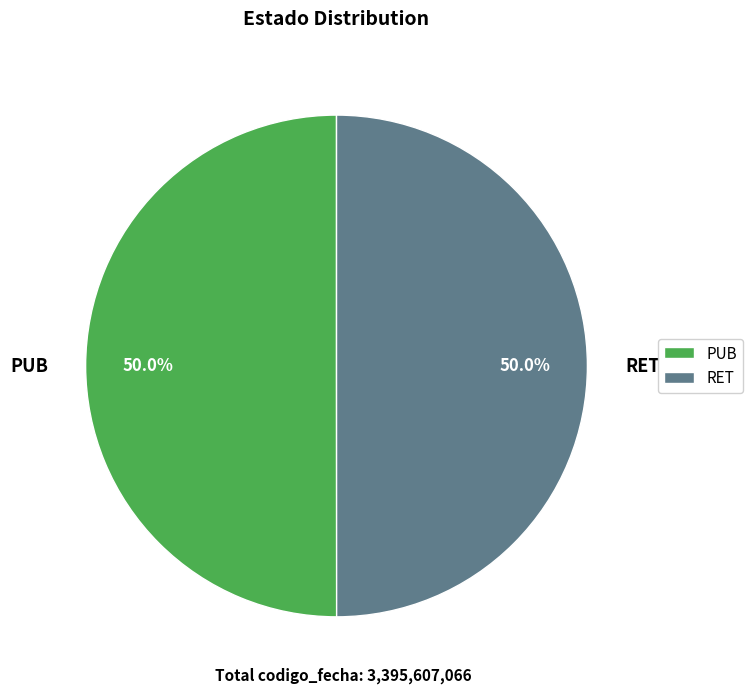

How much of the chart is everything except RET?

50.0%